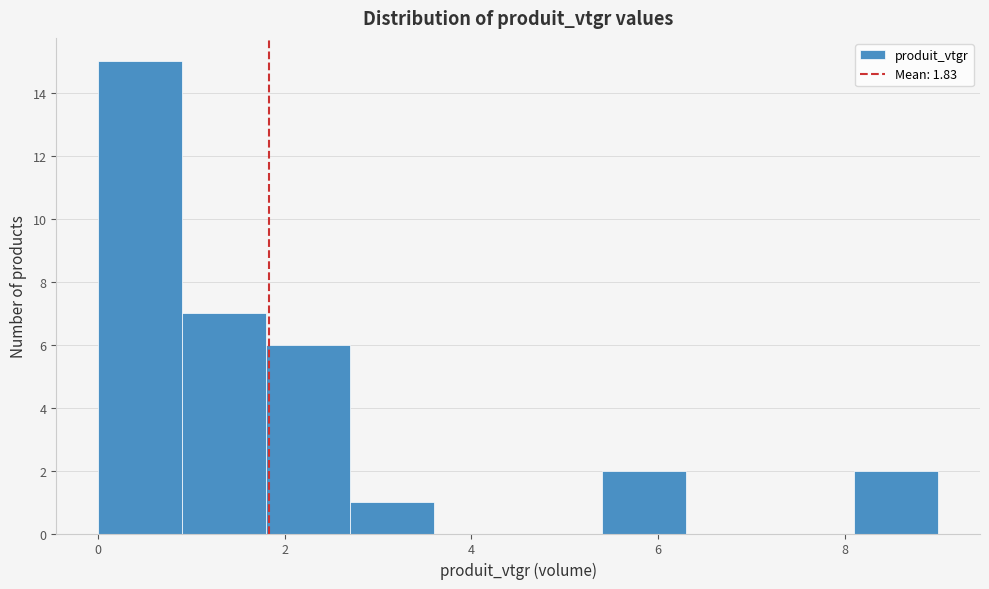

Reading left to right, transcribe this chart: for each bar, give the range it covers on the x-axis and its height. Neither the bar edges nor the heights are printed on the chart, so give them approximately, as read against the axes.

0.0 to 0.9: 15
0.9 to 1.8: 7
1.8 to 2.7: 6
2.7 to 3.6: 1
3.6 to 4.5: 0
4.5 to 5.4: 0
5.4 to 6.3: 2
6.3 to 7.2: 0
7.2 to 8.1: 0
8.1 to 9.0: 2